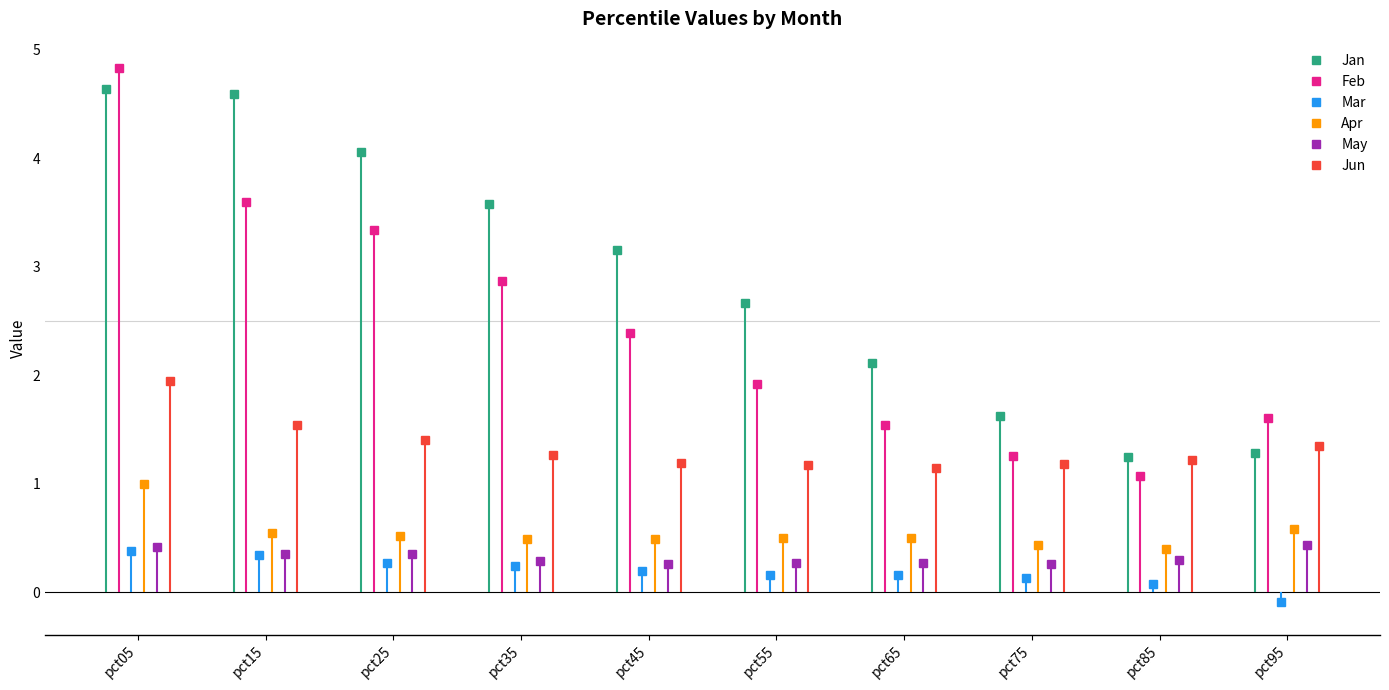

What is the lowest value of the Feb series?

1.1